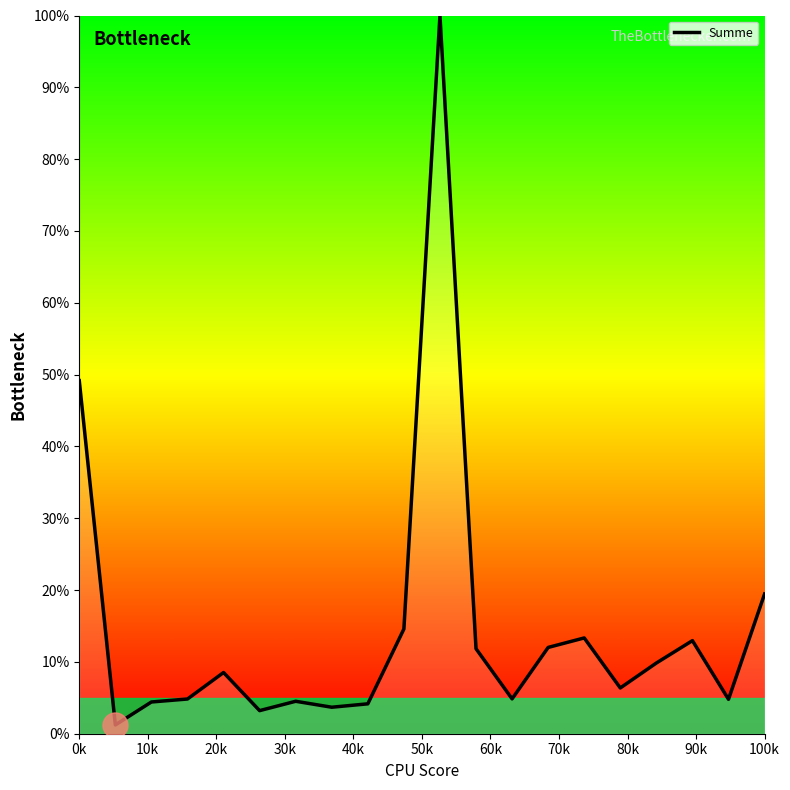

What is the greatest value displayed?

100.0